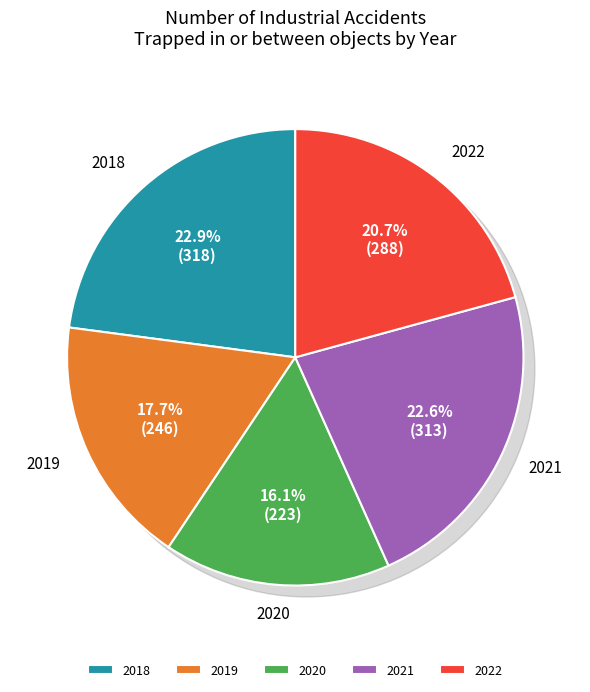

Between 2022 and 2018, which is larger?

2018